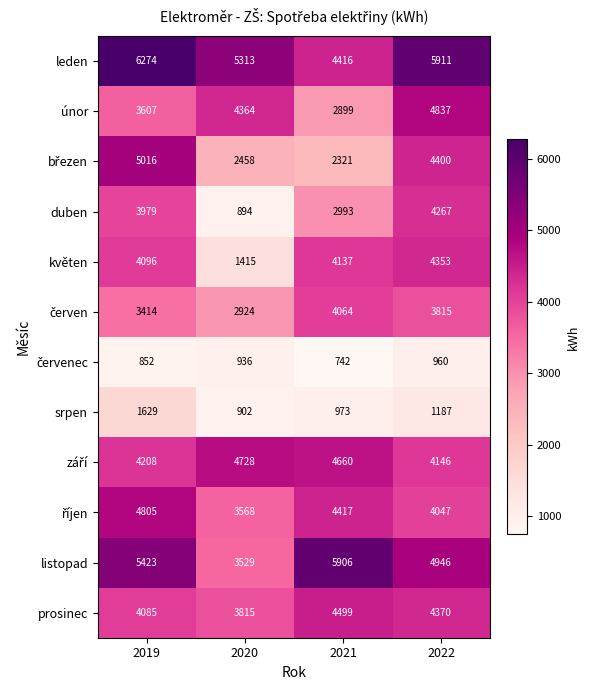

At which label is únor closest to 3868?

2019